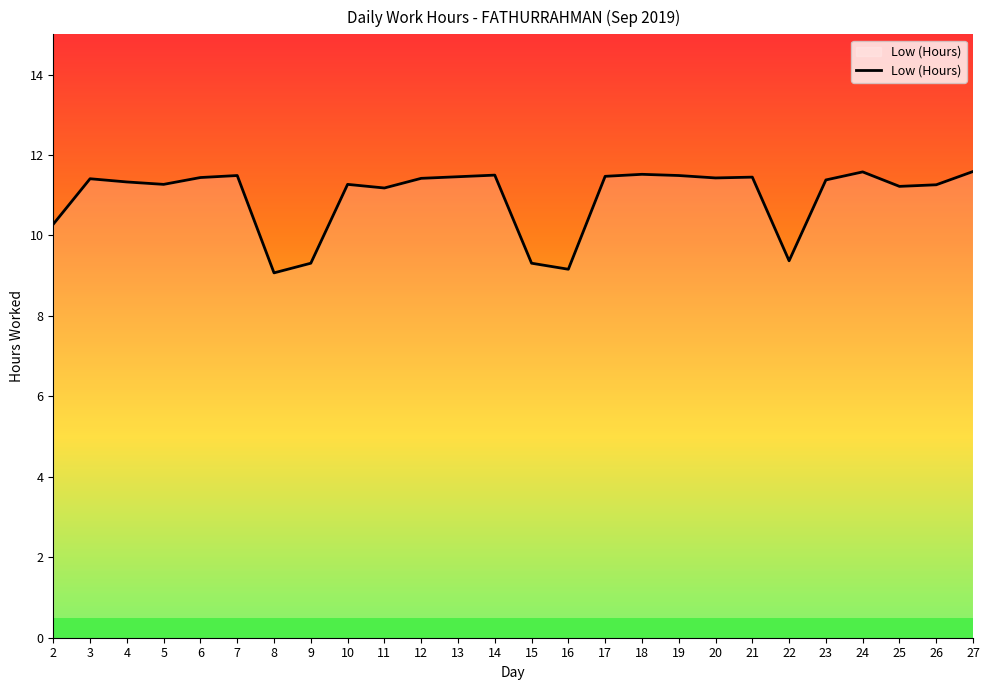

Where does the data first go above 11?

3